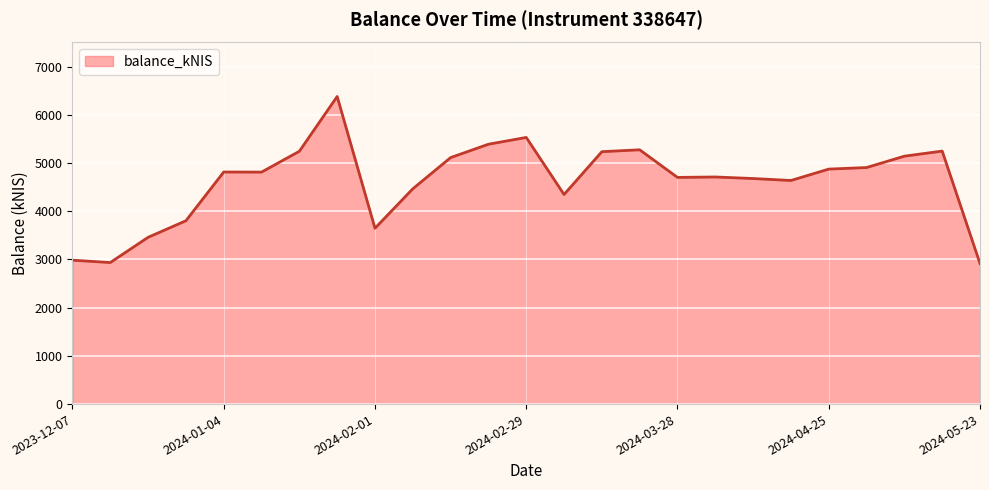

What is the smallest value displayed?

2915.6